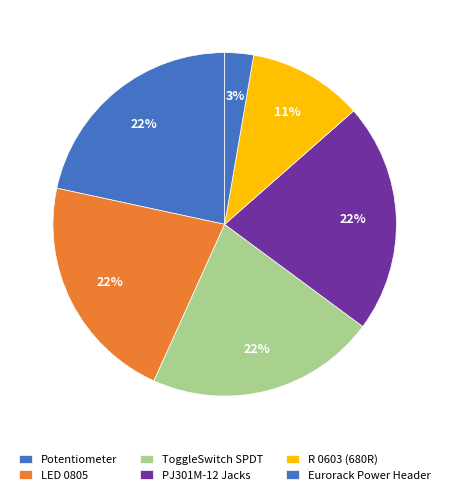

Count the number of slices in the pie.

6